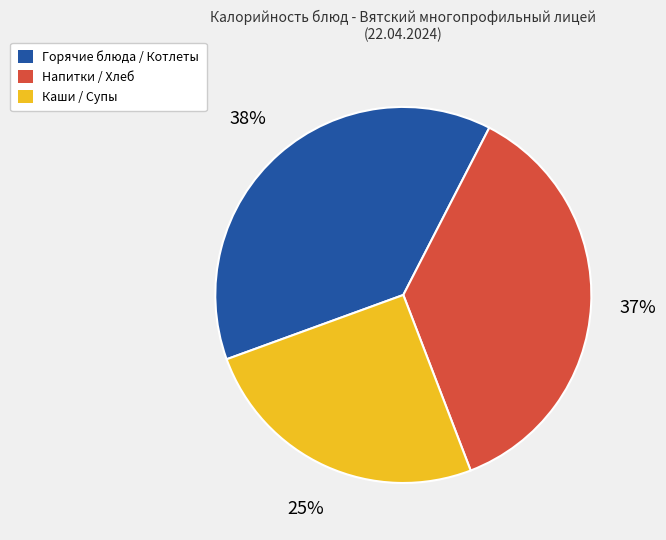

Which category has the smallest portion of the pie?

Каши / Супы